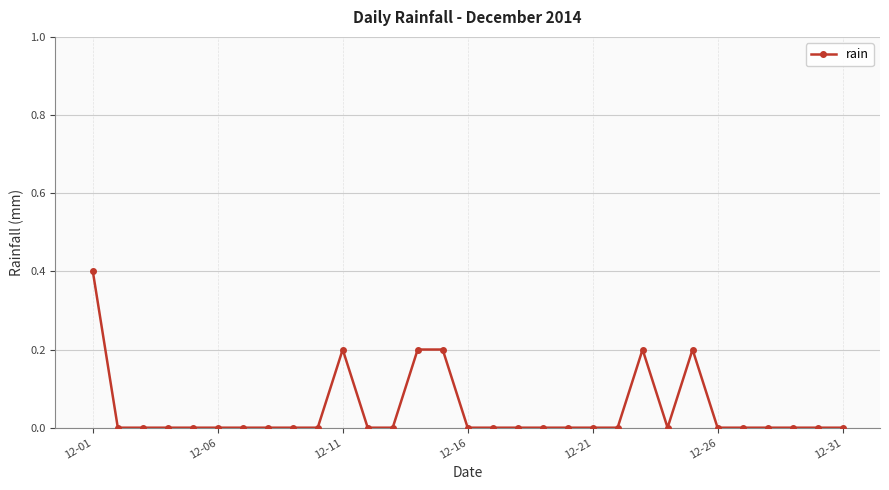

How many data points does each series have?

31